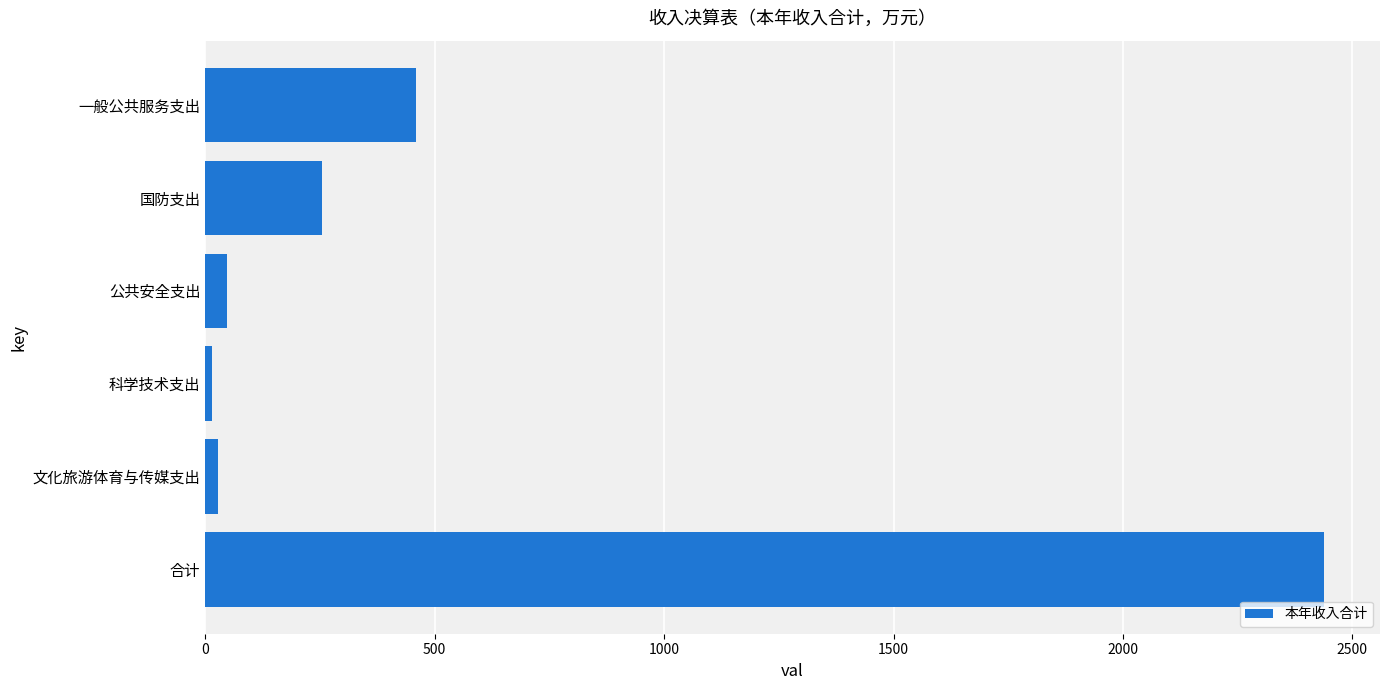

At which label is the value closest to 1226?

一般公共服务支出